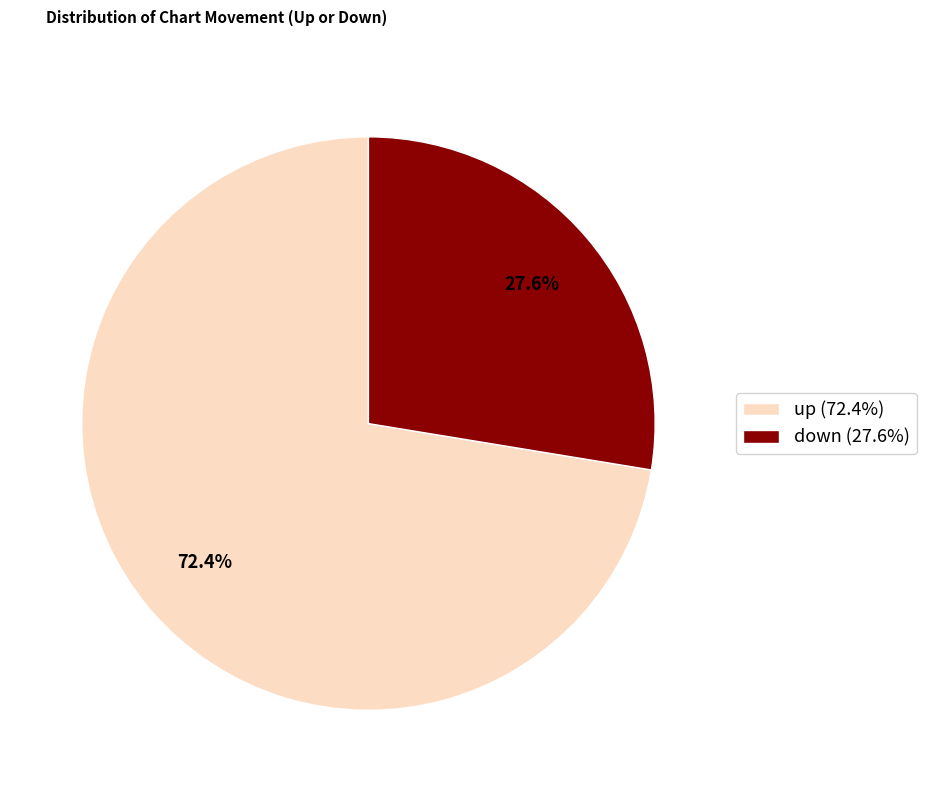

Which slice is the largest?

up